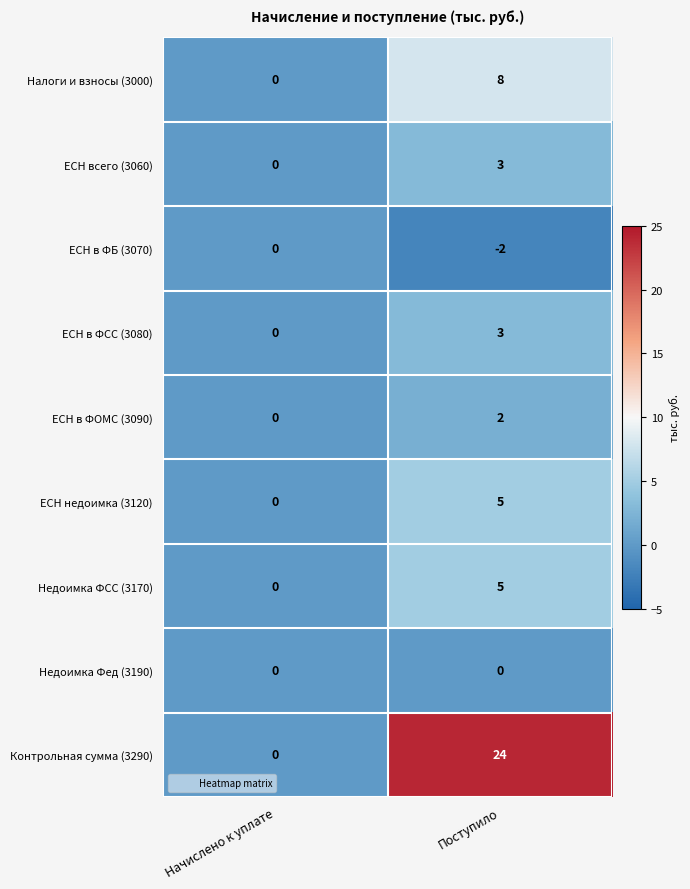

Reading left to right, what are all the values shown in this chart?

Налоги и взносы (3000): Начислено к уплате=0	Поступило=8
ЕСН всего (3060): Начислено к уплате=0	Поступило=3
ЕСН в ФБ (3070): Начислено к уплате=0	Поступило=-2
ЕСН в ФСС (3080): Начислено к уплате=0	Поступило=3
ЕСН в ФОМС (3090): Начислено к уплате=0	Поступило=2
ЕСН недоимка (3120): Начислено к уплате=0	Поступило=5
Недоимка ФСС (3170): Начислено к уплате=0	Поступило=5
Недоимка Фед (3190): Начислено к уплате=0	Поступило=0
Контрольная сумма (3290): Начислено к уплате=0	Поступило=24